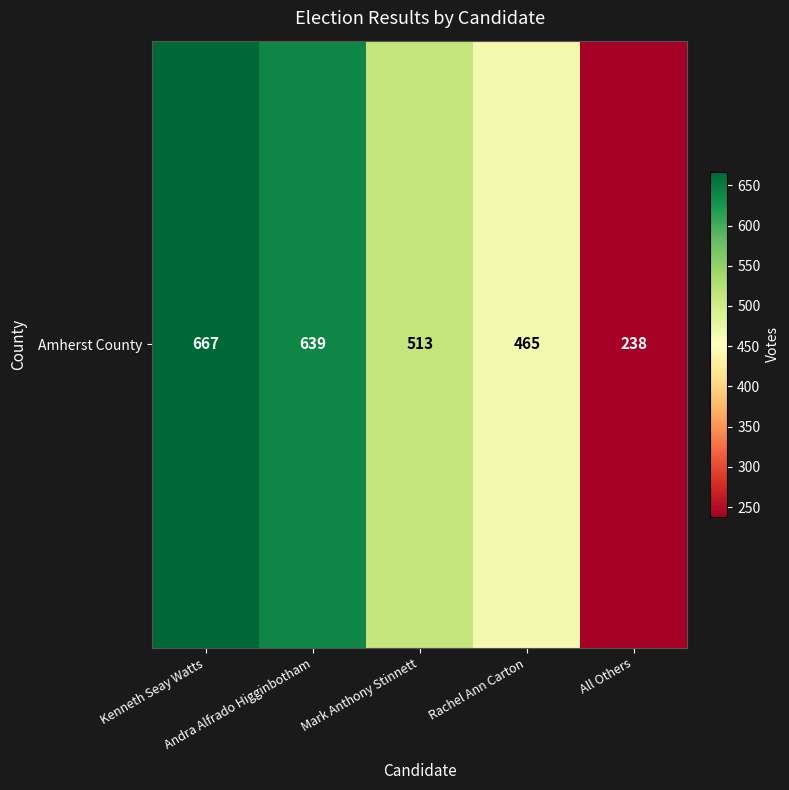

At which category does the chart reach its peak across all series?

Kenneth Seay Watts